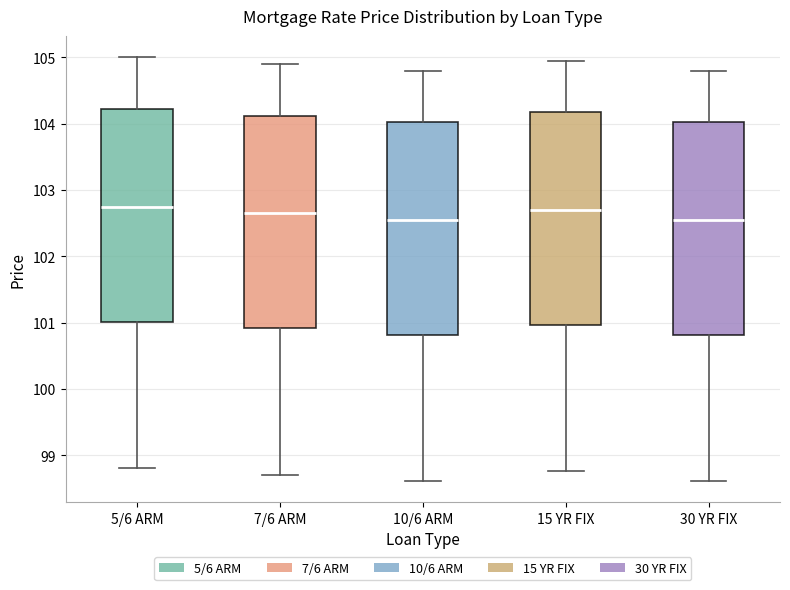

Where does the upper whisker of the box for 10/6 ARM end on the y-axis? The values are not printed on the chart, so give them approximately, as read against the axis.

104.8